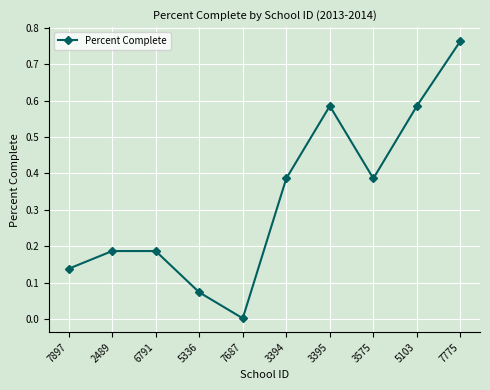

What is the label of the 3rd point from the right?

3575